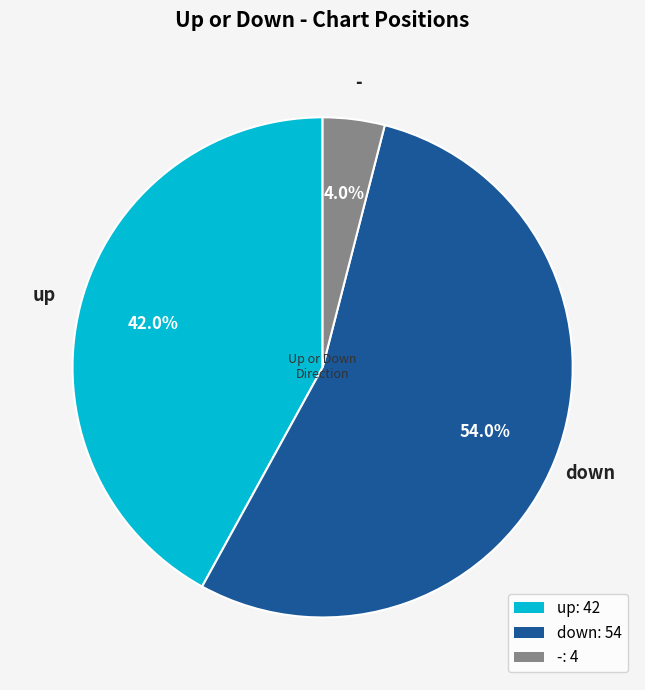

To the nearest percent, what is the combined percentage of up and down?

96%